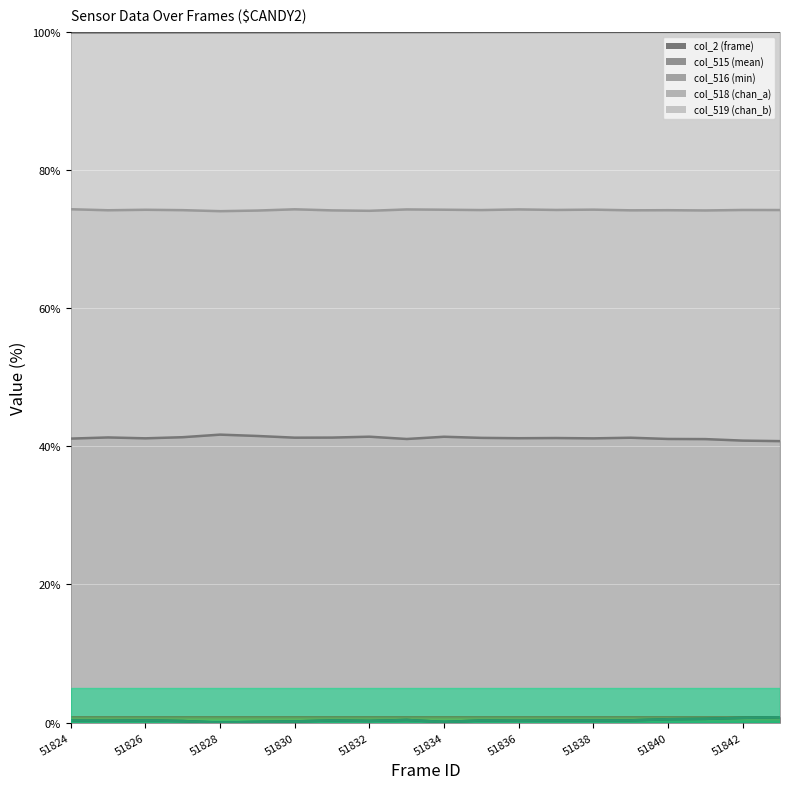

Which has a higher value, 51824 or 51838?

51838